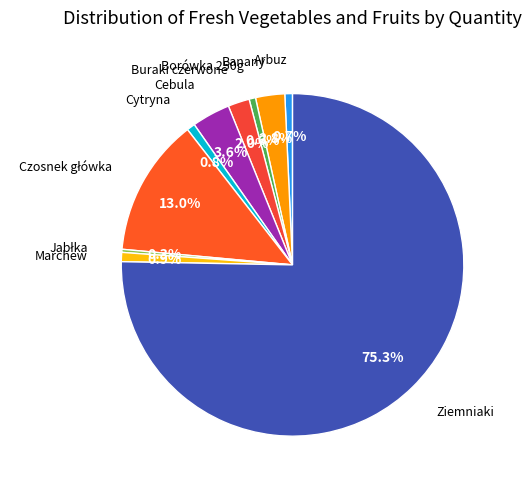

To the nearest percent, what is the combined percentage of Borówka 250g and Buraki czerwone?

3%